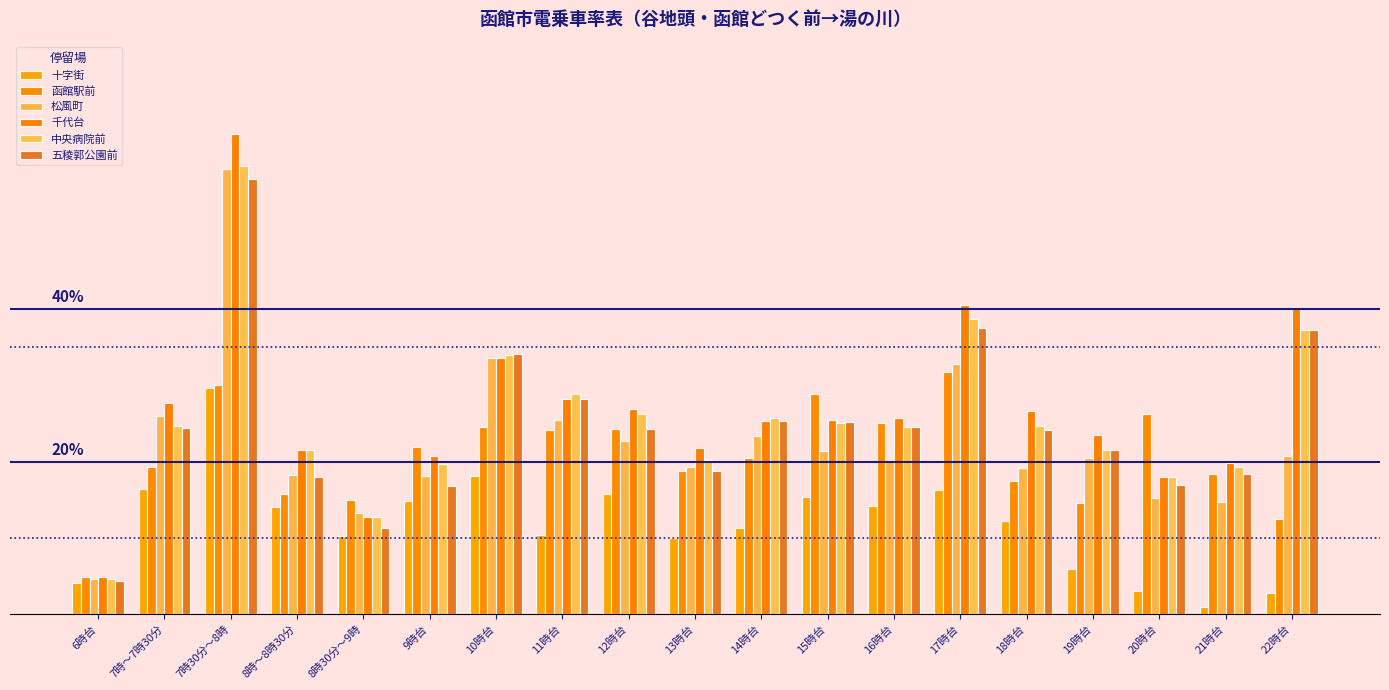

What is the maximum value for 千代台?

0.6